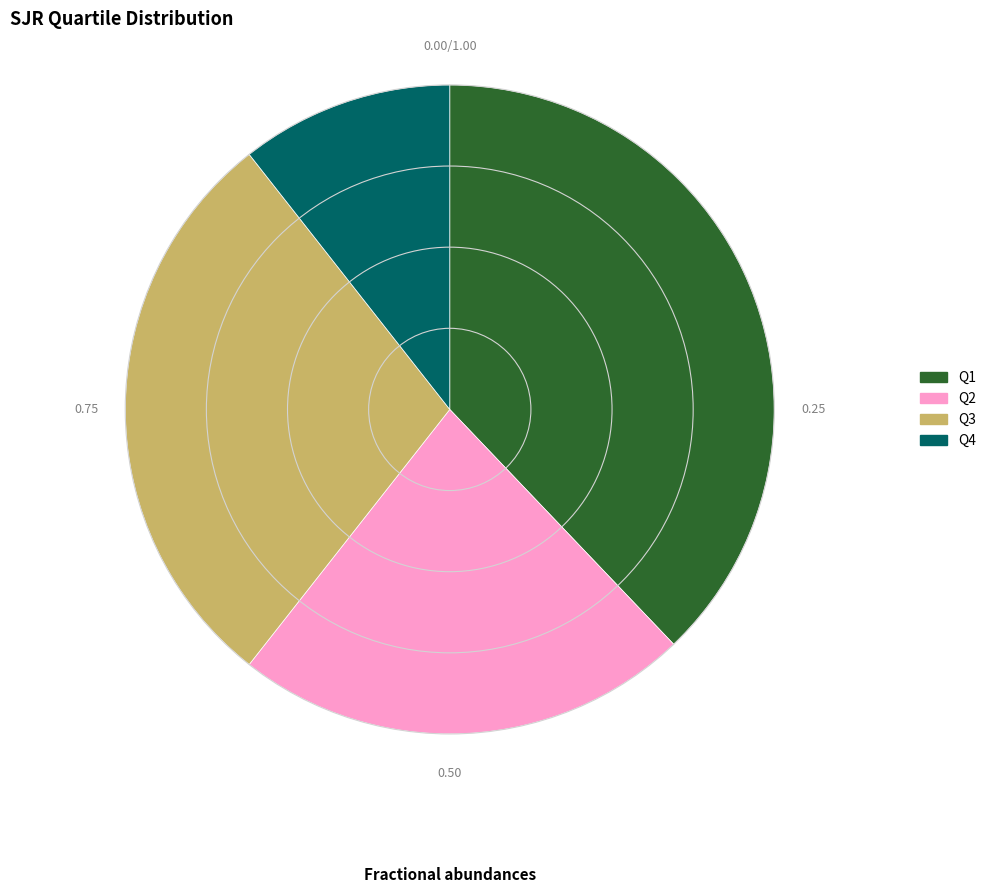

Does Q4 account for over 50% of the chart?

No